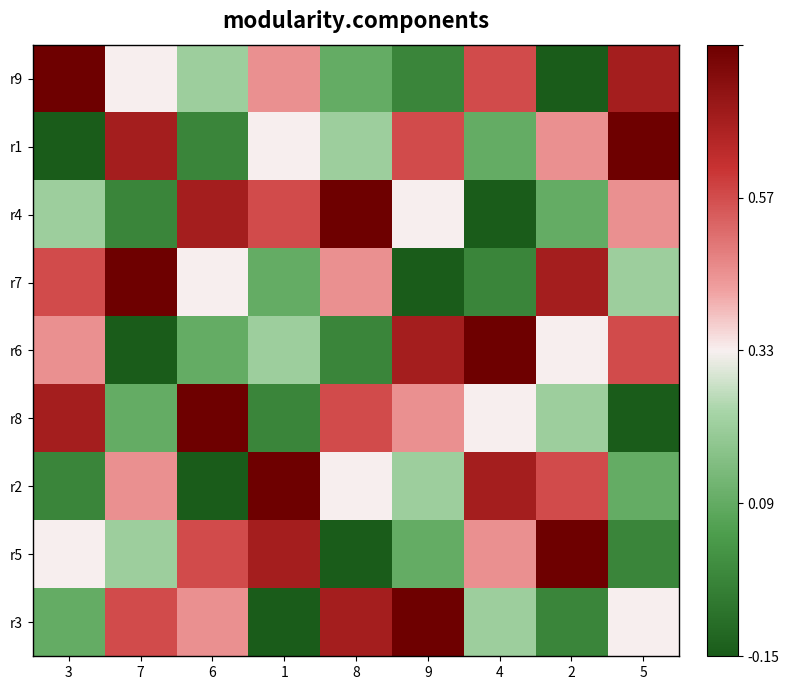

At how many categories does at least one series exceed 1?

9